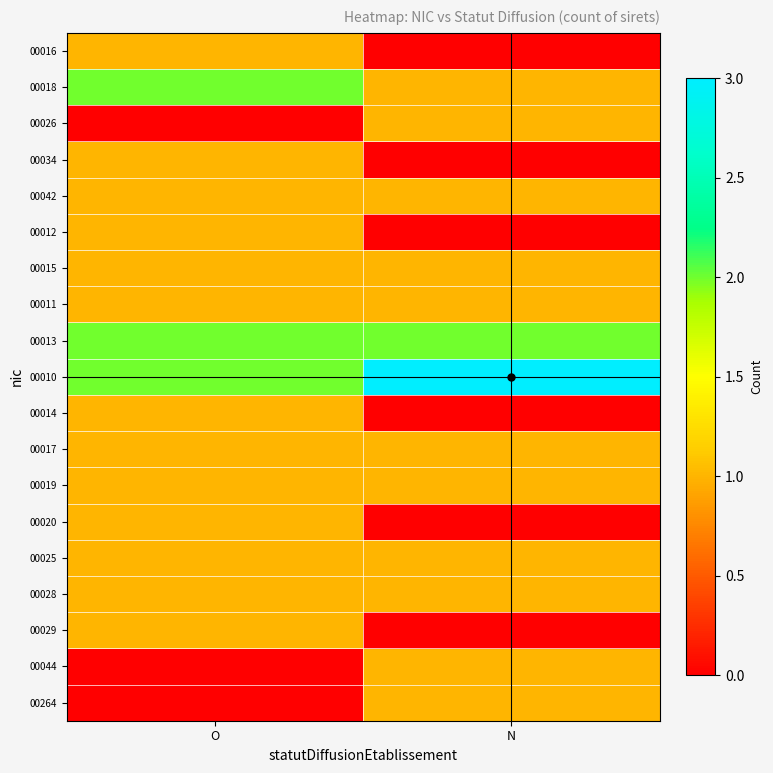

At O, list the series in order from largest to smallest.

00018, 00013, 00010, 00016, 00034, 00042, 00012, 00015, 00011, 00014, 00017, 00019, 00020, 00025, 00028, 00029, 00026, 00044, 00264